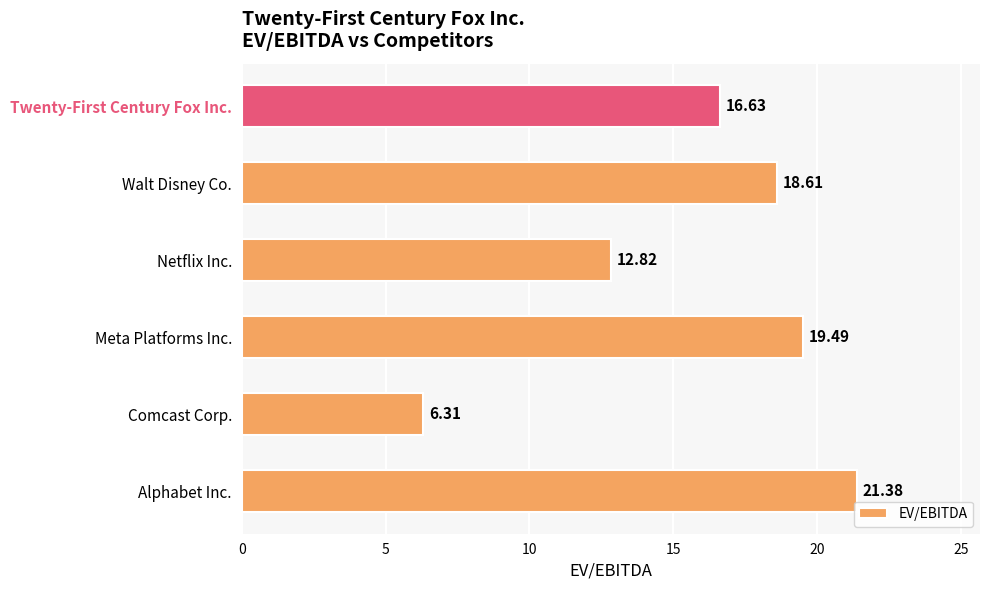

Which has a higher value, Alphabet Inc. or Comcast Corp.?

Alphabet Inc.